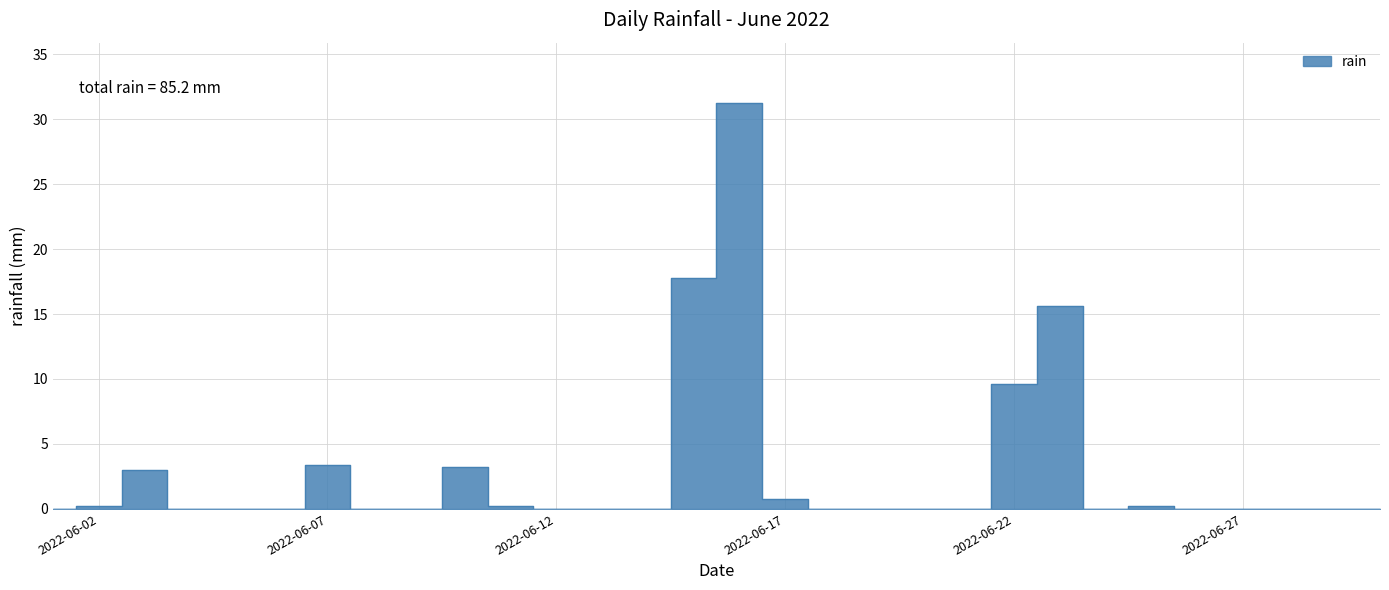

How many positive values are there?

11